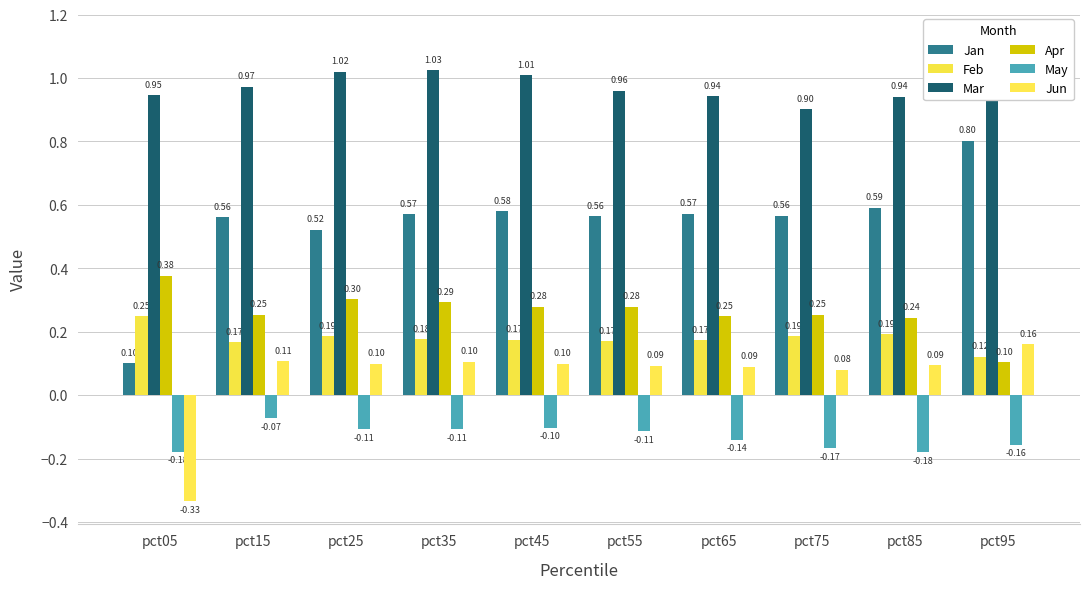

Count the number of categories in the chart.

10